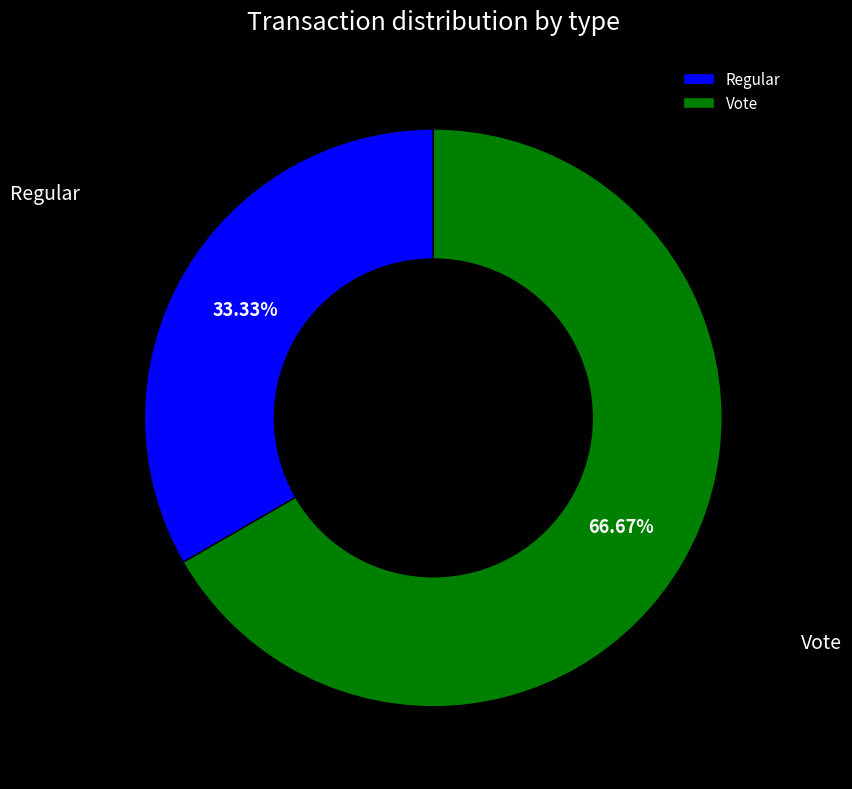

What is the ratio of the value at Vote to the value at Regular?

2.0